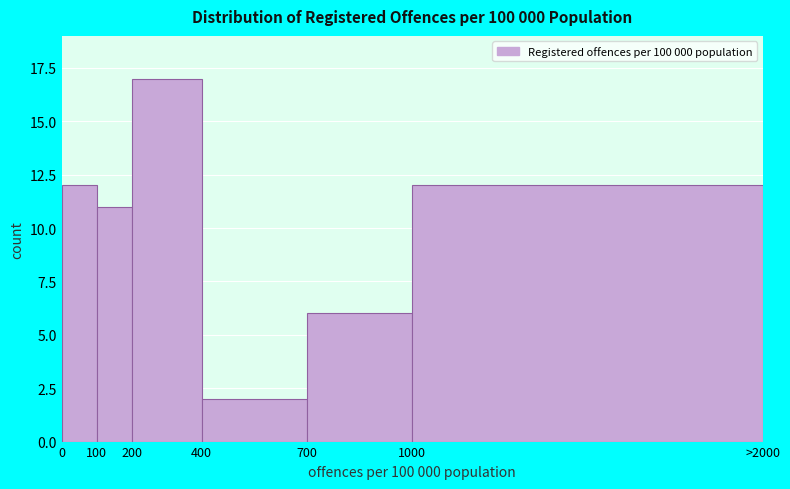

Reading right to left, transcribe all the data shown in this chart.

1000=12	700=6	400=2	200=17	100=11	0=12